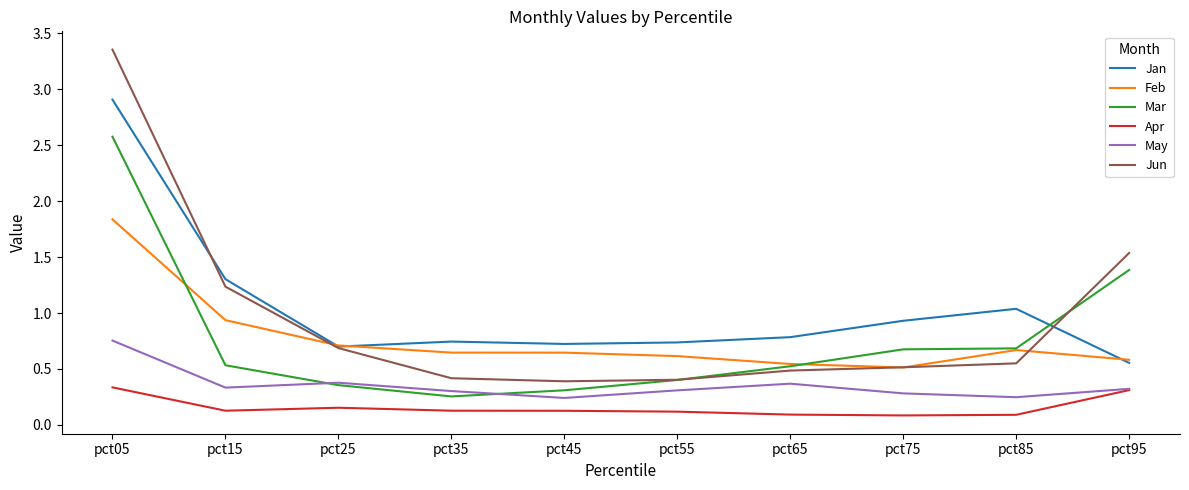

At which category is the sum across all series the highest?

pct05